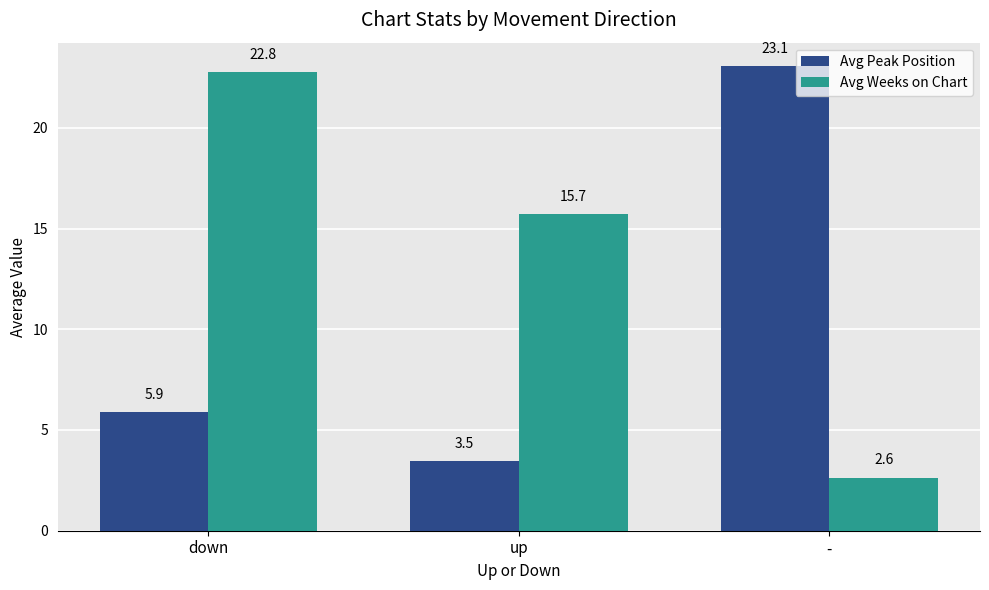

Where is Avg Weeks on Chart nearest to the value 12?

up